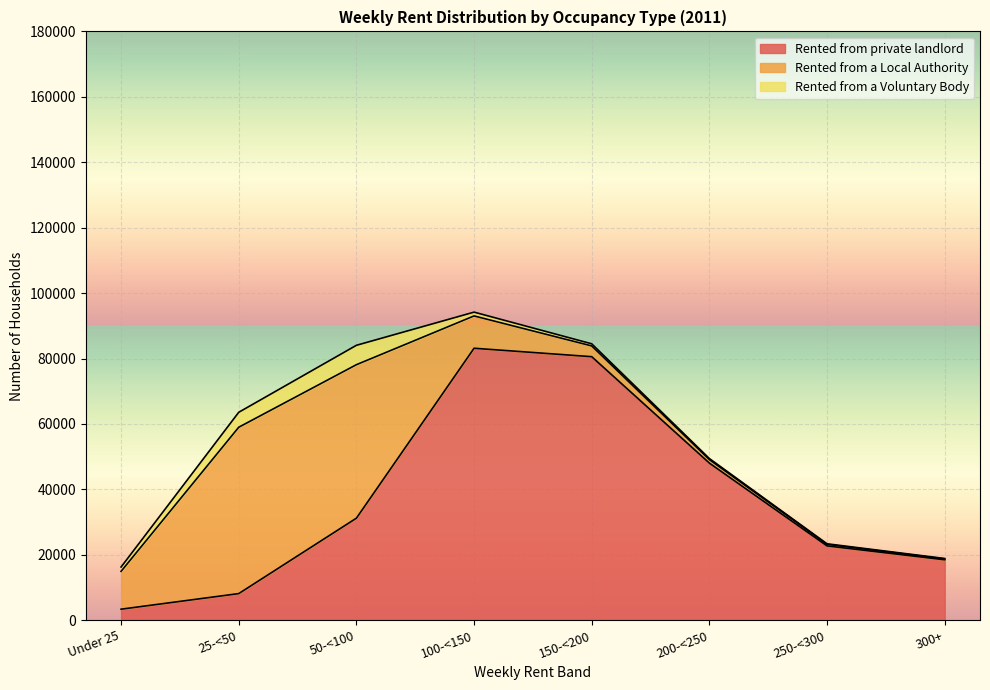

The Rented from private landlord series shows 22728 at 250-<300. True or false?

True